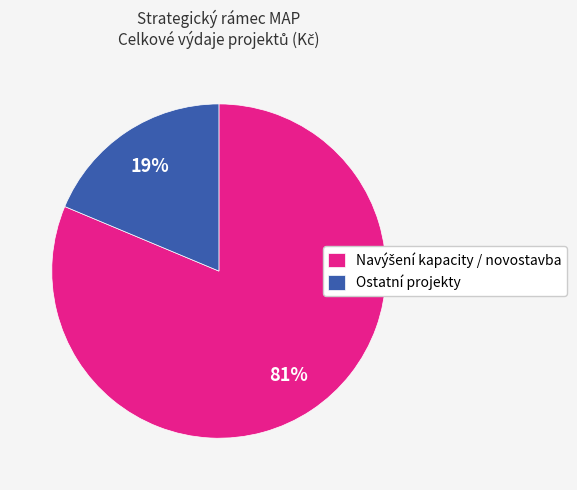

Count the number of slices in the pie.

2